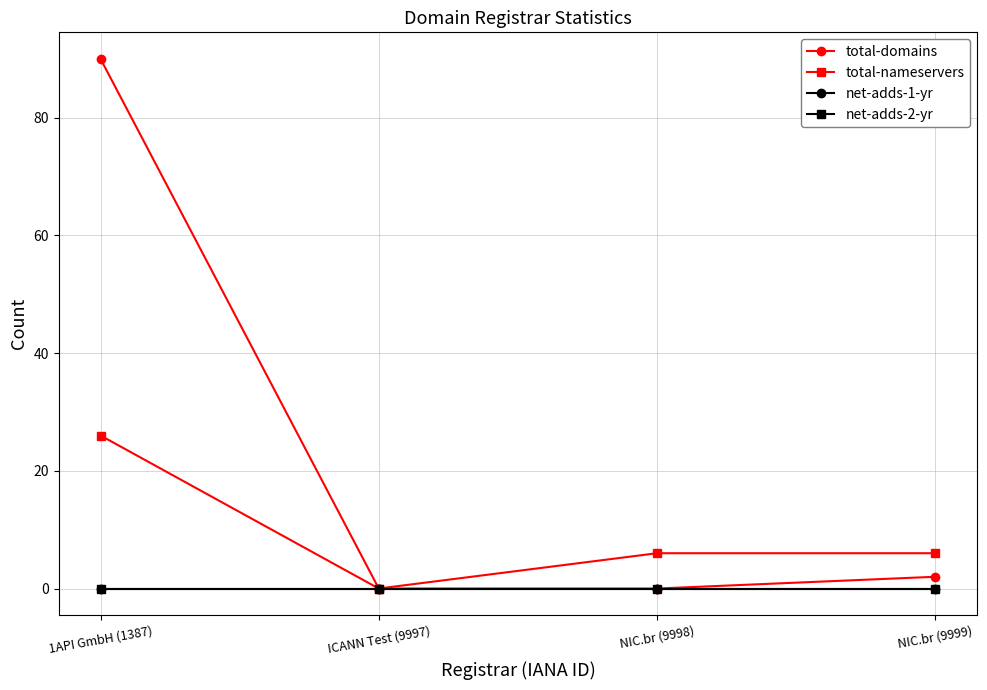

Is this an area chart (filled region under the line)?

No